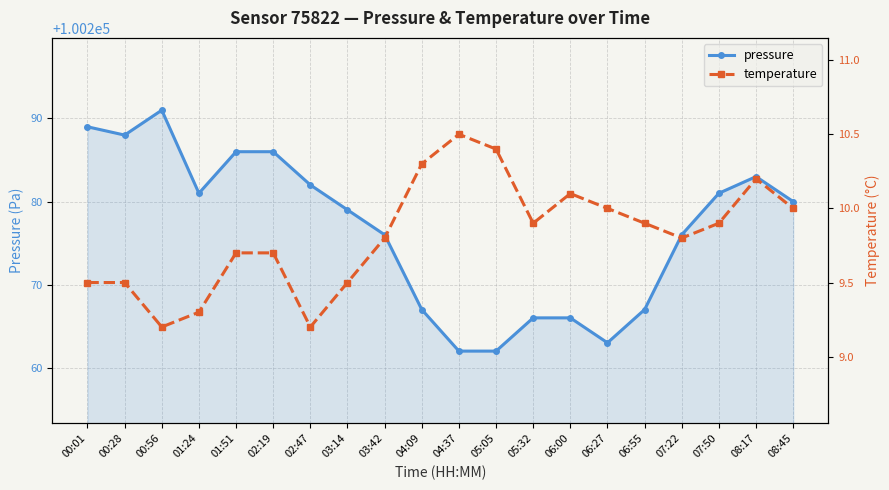

Reading left to right, transcribe all the data shown in this chart.

pressure: 100289.0	100288.0	100291.0	100281.0	100286.0	100286.0	100282.0	100279.0	100276.0	100267.0	100262.0	100262.0	100266.0	100266.0	100263.0	100267.0	100276.0	100281.0	100283.0	100280.0
temperature: 9.5	9.5	9.2	9.3	9.7	9.7	9.2	9.5	9.8	10.3	10.5	10.4	9.9	10.1	10.0	9.9	9.8	9.9	10.2	10.0